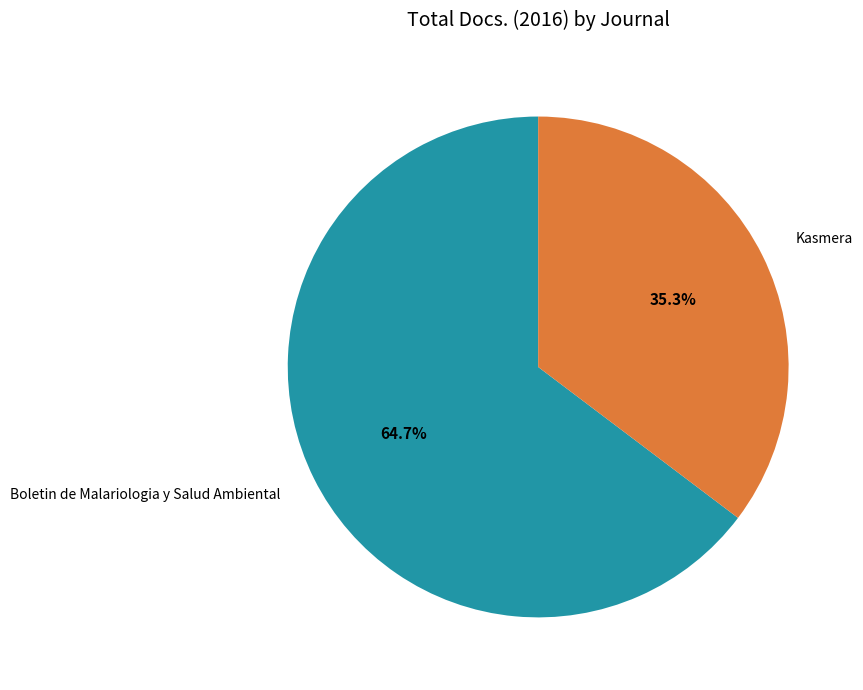

Which has a higher value, Kasmera or Boletin de Malariologia y Salud Ambiental?

Boletin de Malariologia y Salud Ambiental